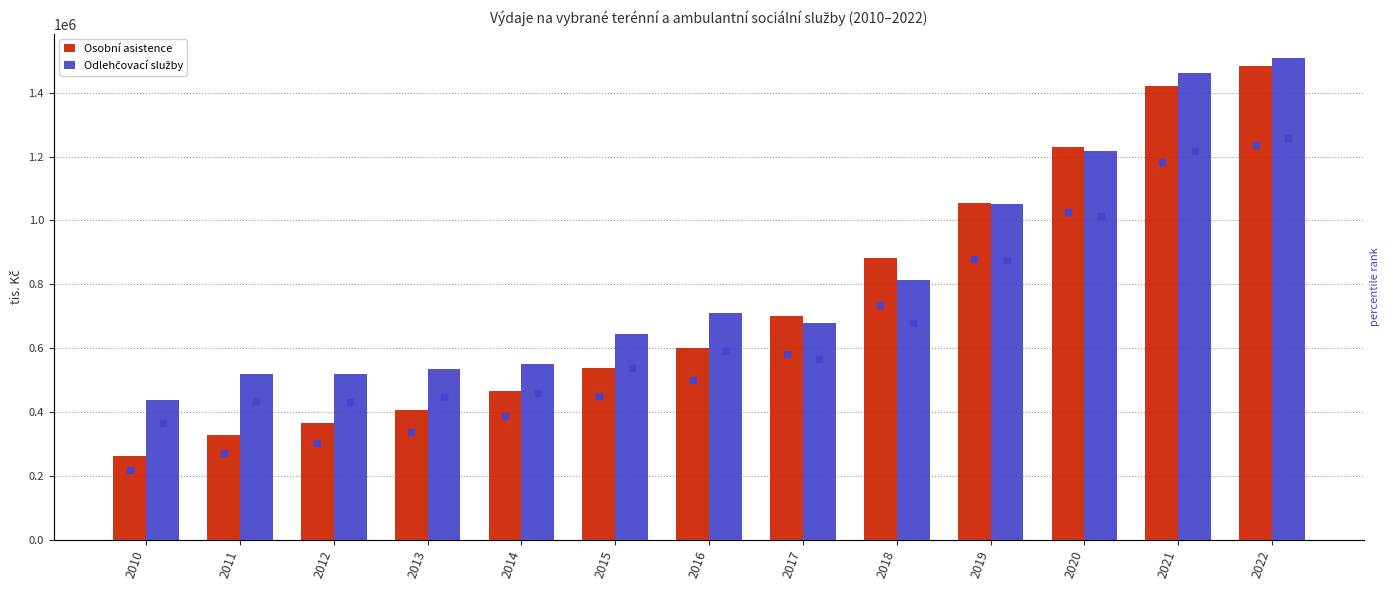

Rank the categories by Osobní asistence value from highest to lowest.

2022, 2021, 2020, 2019, 2018, 2017, 2016, 2015, 2014, 2013, 2012, 2011, 2010